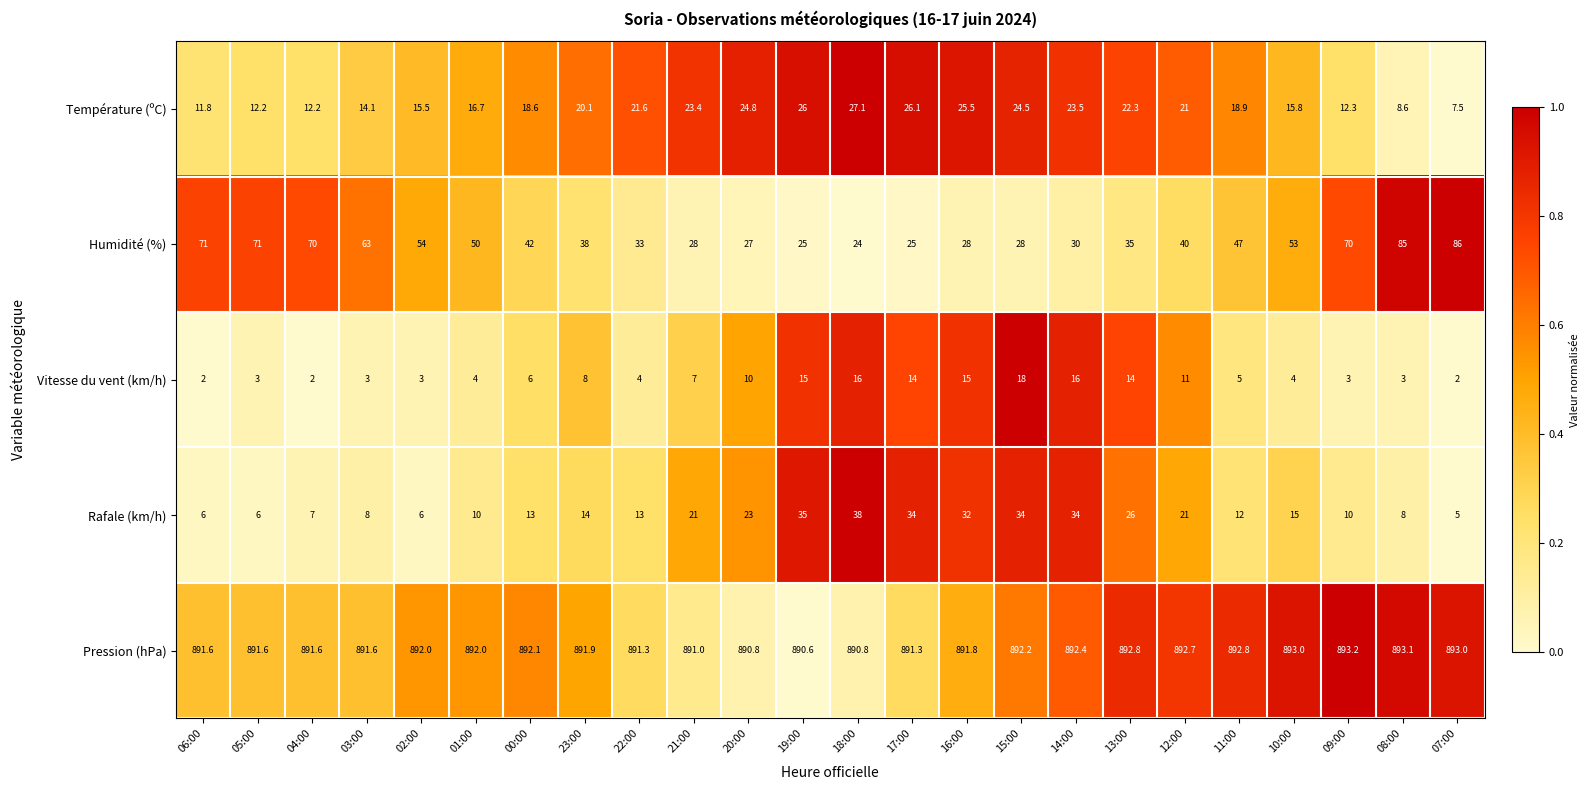

What is the greatest value displayed?

893.2